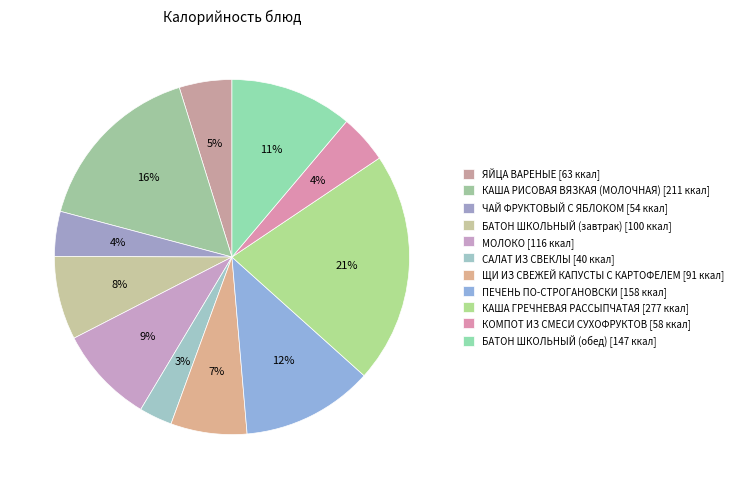

Count the number of slices in the pie.

11